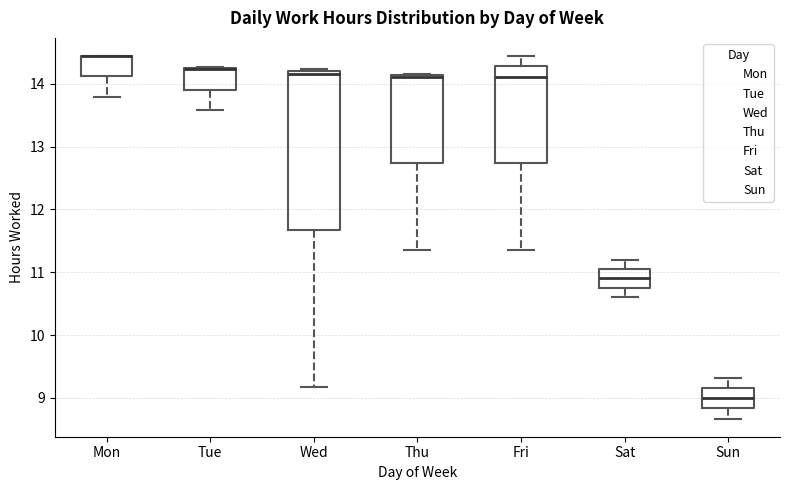

Reading left to right, transcribe this box plot: for each box, give where its median line is, the range the box spans, and where its two whiskers end, as read against the y-axis. The values are not printed on the chart, so give them approximately, as read against the axis.

Mon: median 14.4 (drawn on the box's upper edge), box 14.1 to 14.4, whiskers 13.8 to 14.4
Tue: median 14.2 (drawn on the box's upper edge), box 13.9 to 14.2, whiskers 13.6 to 14.3
Wed: median 14.2 (just below the box's upper edge), box 11.7 to 14.2, whiskers 9.2 to 14.2 (just above the box's upper edge)
Thu: median 14.1 (drawn on the box's upper edge), box 12.7 to 14.1, whiskers 11.4 to 14.2
Fri: median 14.1, box 12.7 to 14.3, whiskers 11.4 to 14.4
Sat: median 10.9, box 10.8 to 11.1, whiskers 10.6 to 11.2
Sun: median 9.0, box 8.8 to 9.2, whiskers 8.7 to 9.3